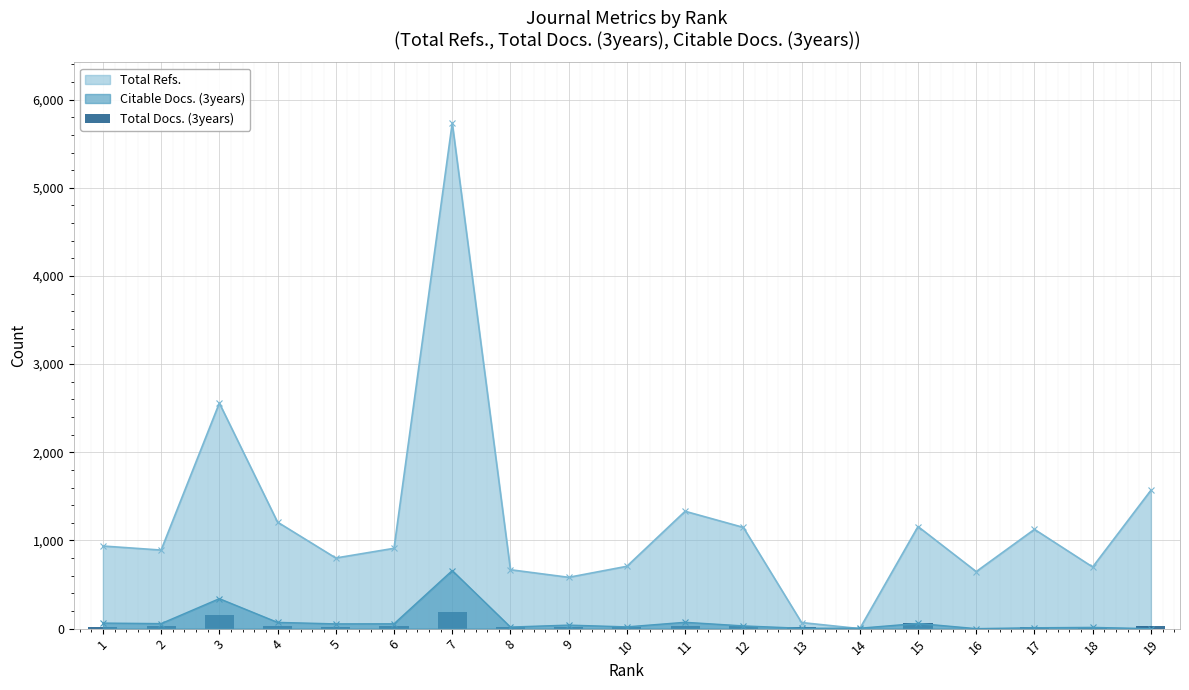

Are the bars horizontal?

No